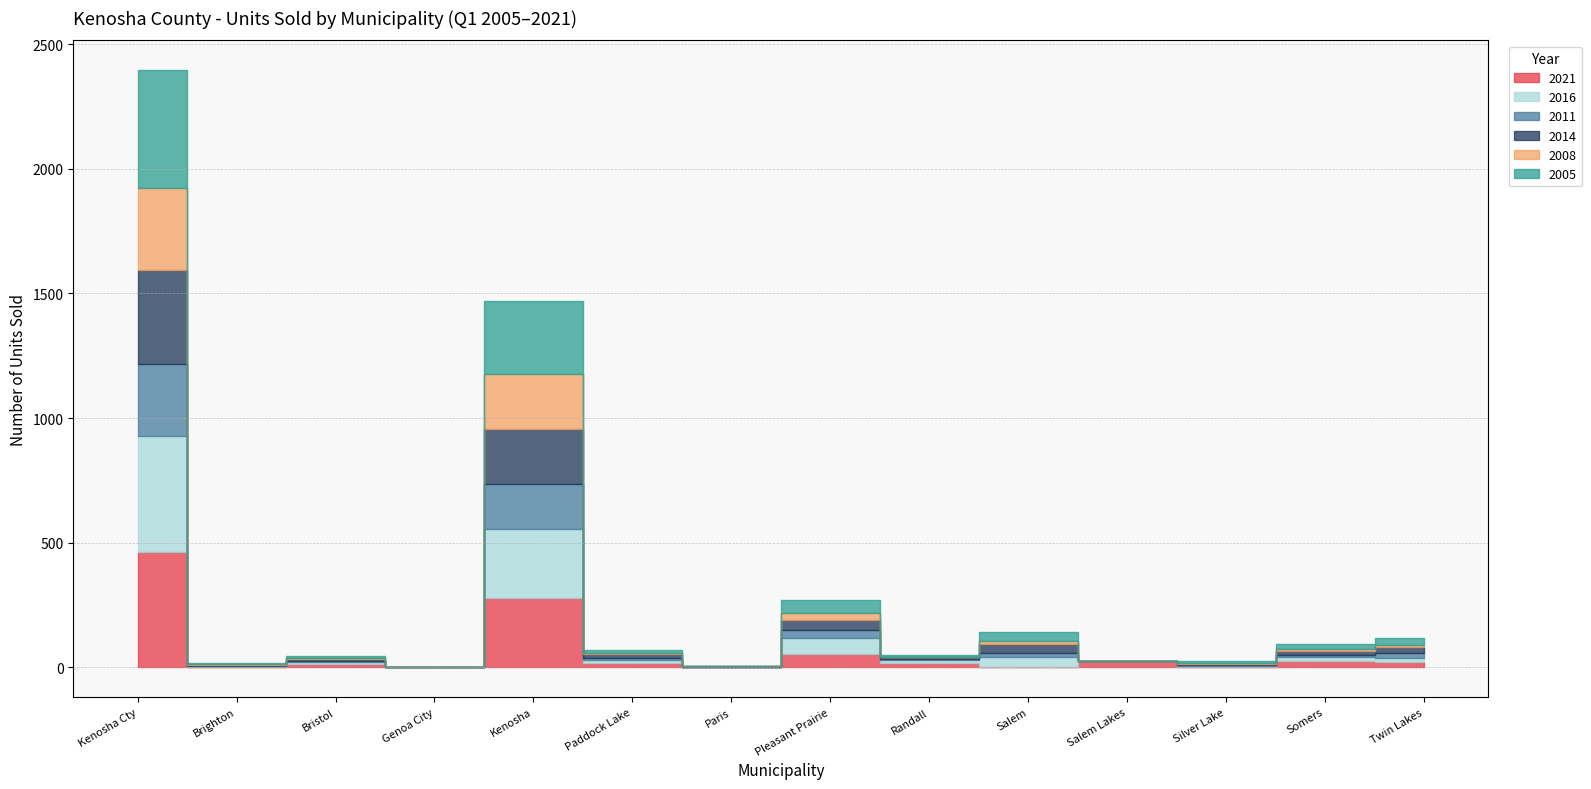

What is the difference between the second highest and second lowest values in the 2011 series?

184